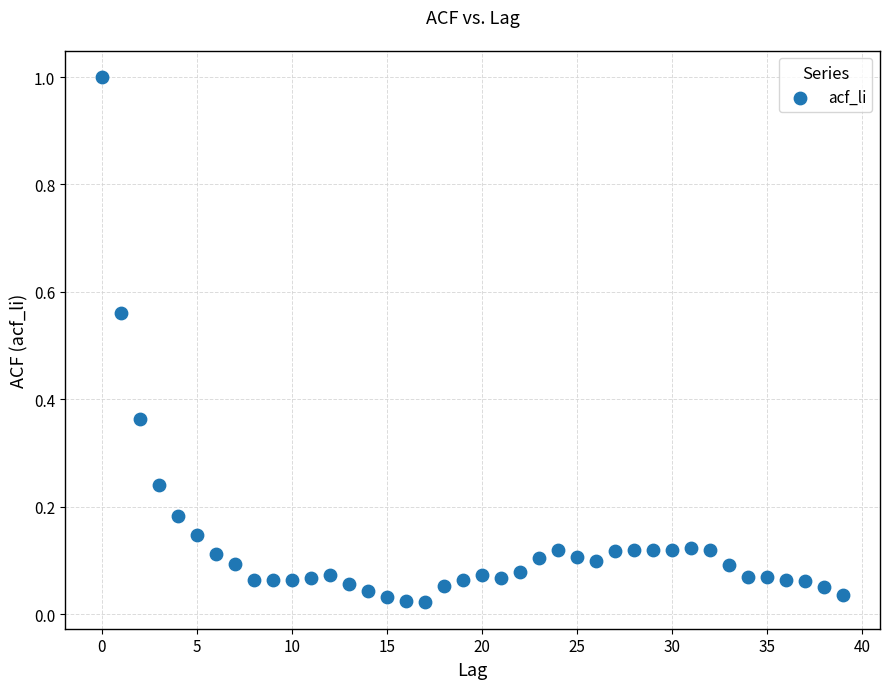

What is the range of Y values (max minus min)?

1.0